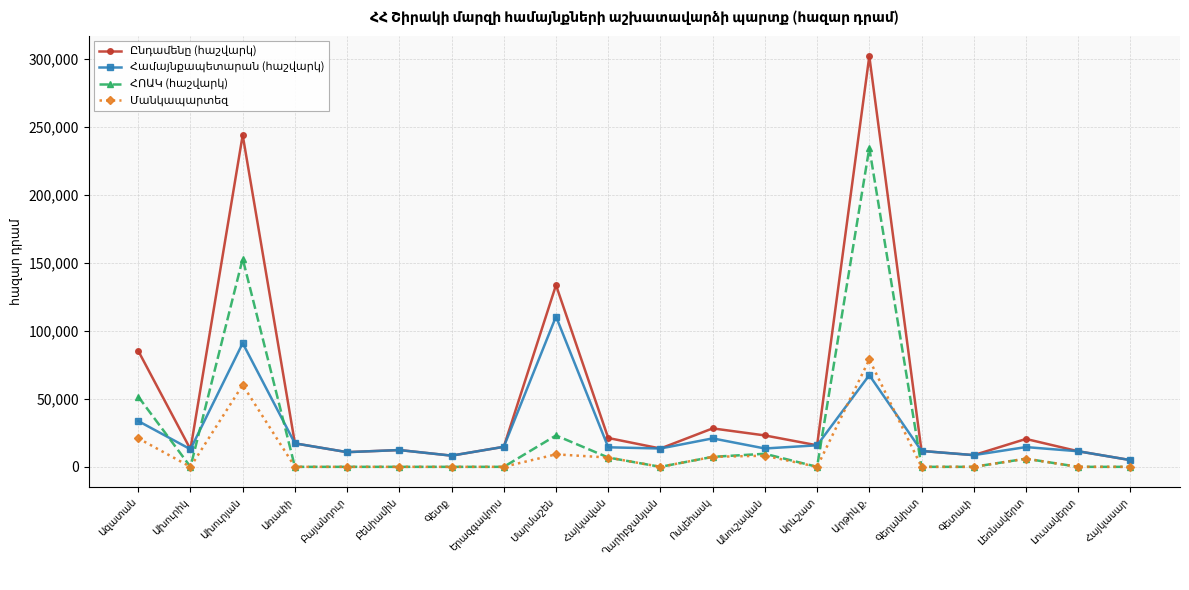

How many data points does each series have?

20